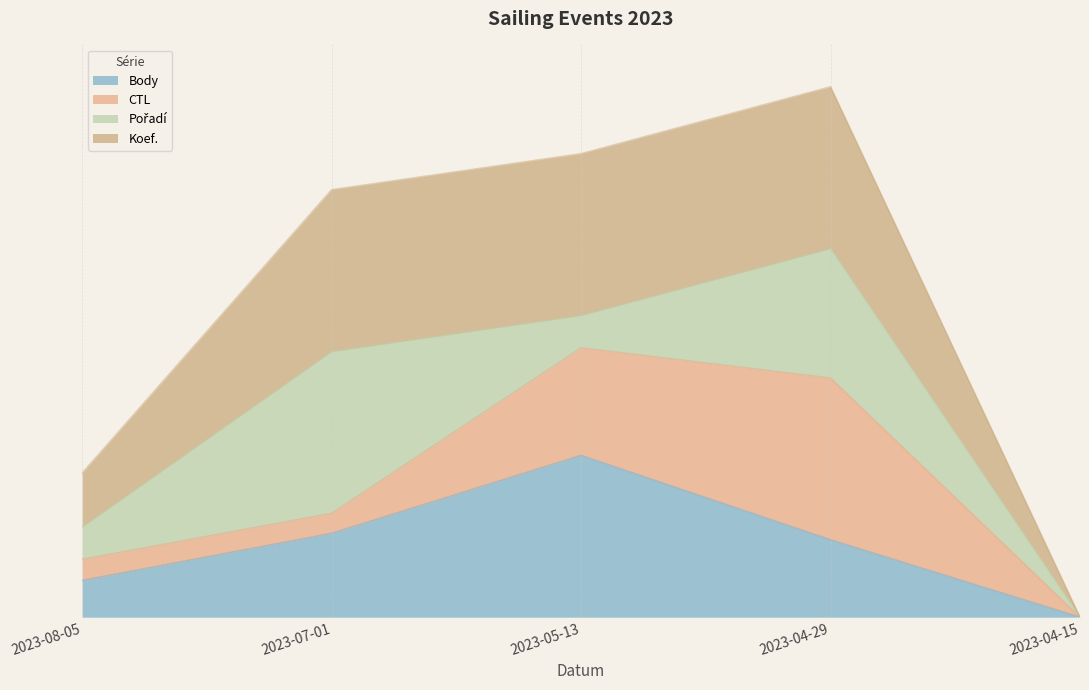

Where does the Koef. series first go above 2?

2023-07-01